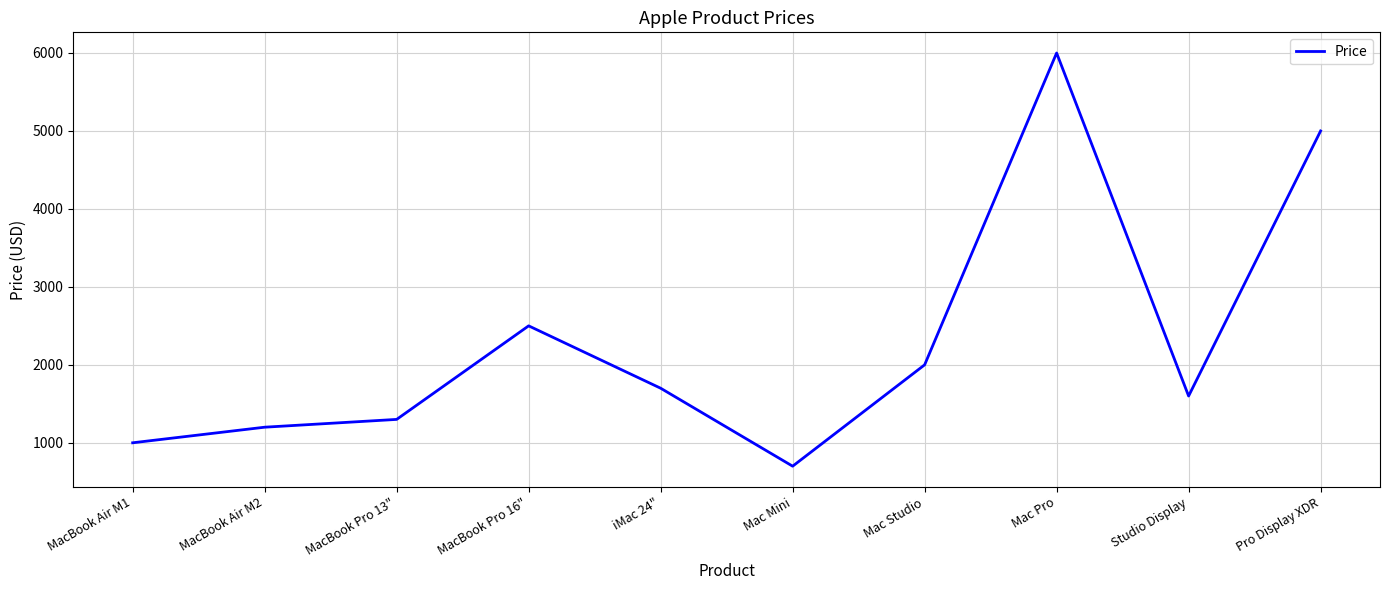

Is it true that the value at Mac Mini is 699?

True